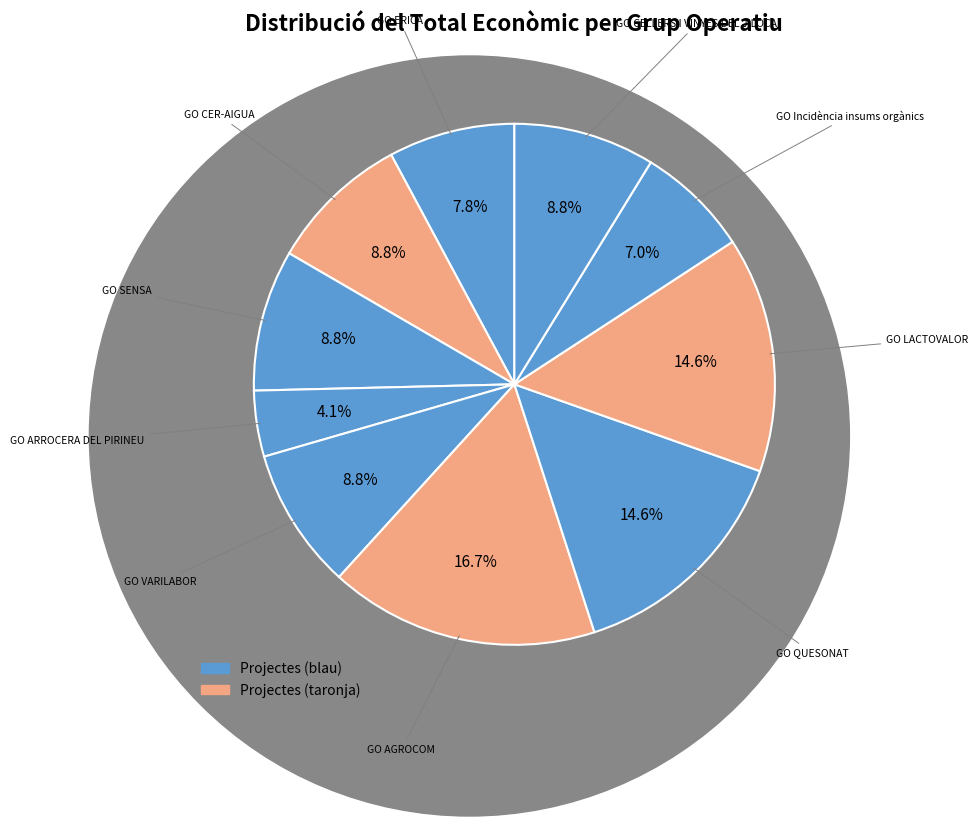

Is there a majority slice in this chart?

No